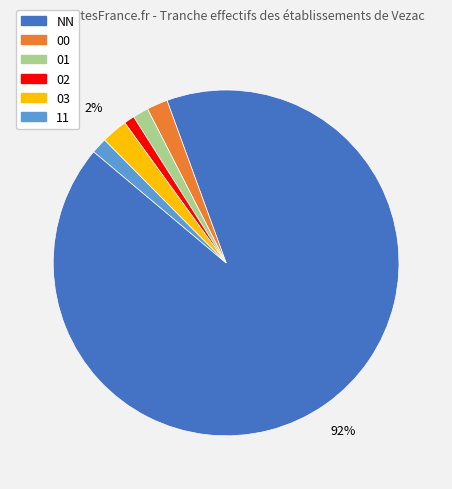

To the nearest percent, what is the average slice percentage?

17%